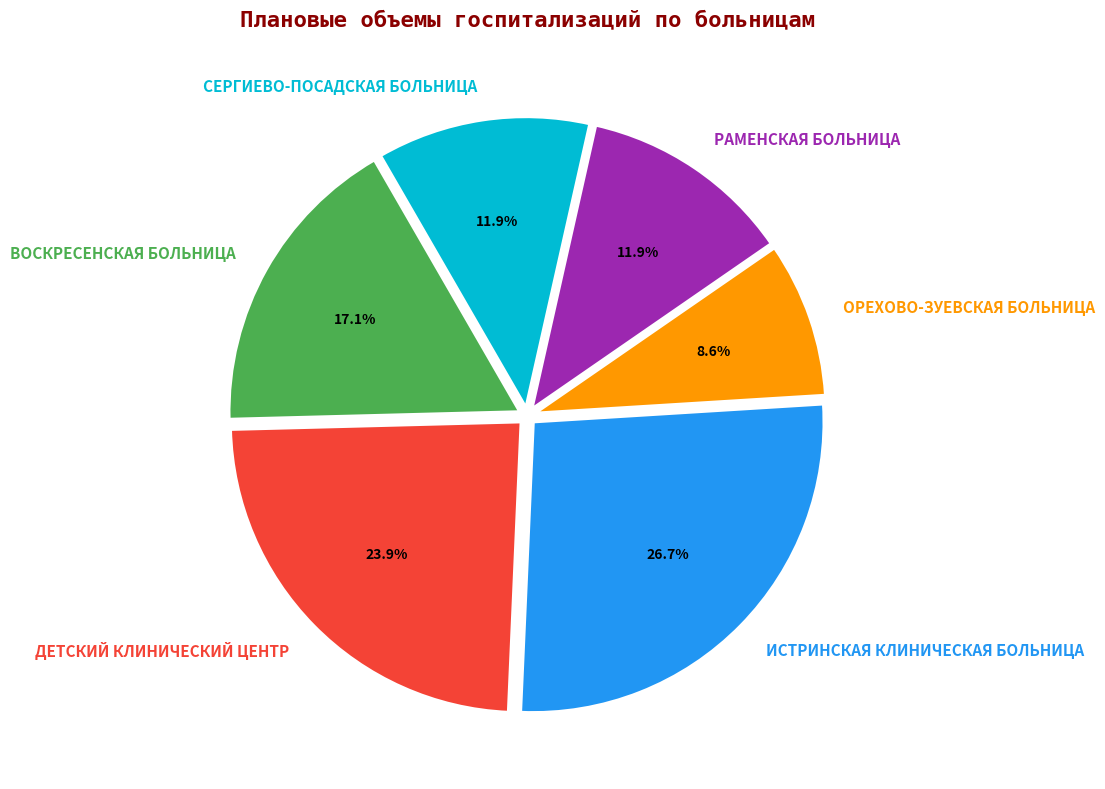

How many slices are in this pie chart?

6